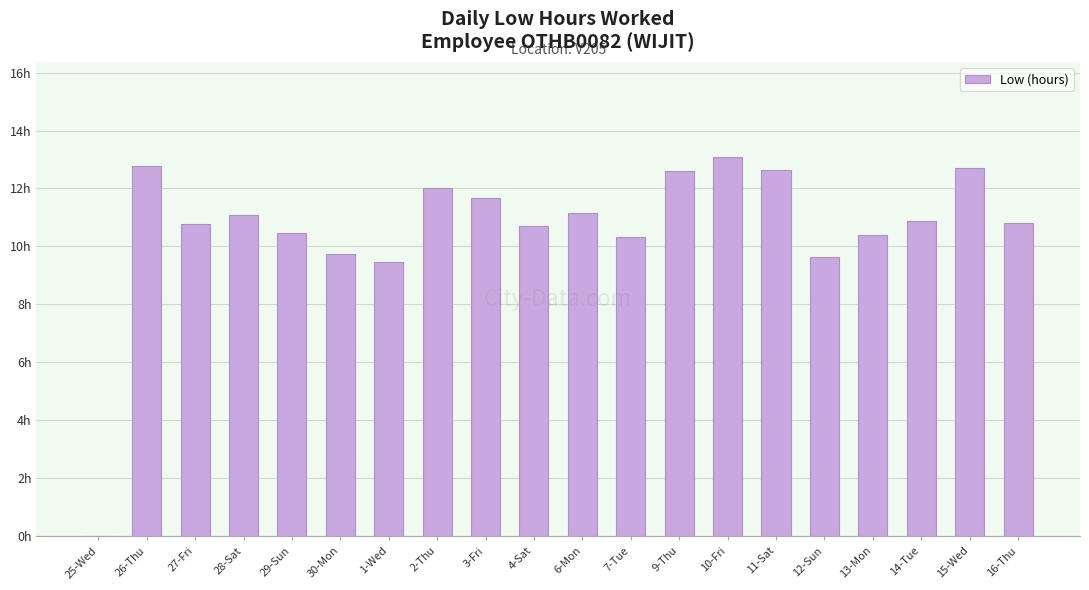

What is the difference between the second highest and second lowest values?

3.3